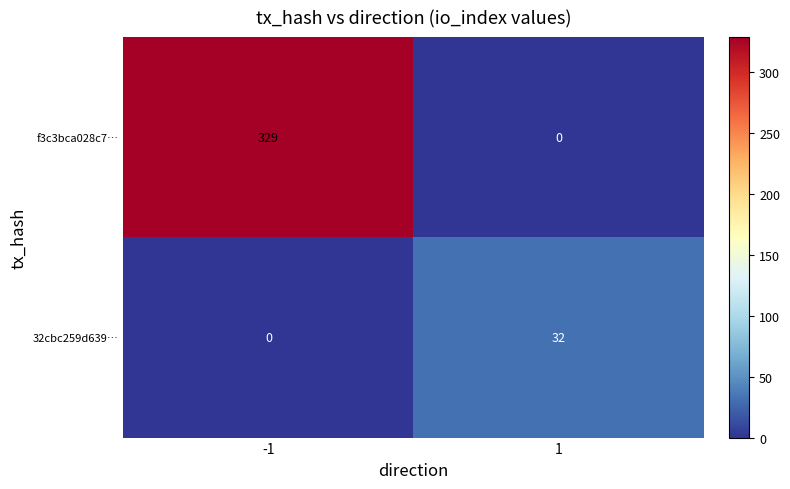

Which series has the largest total across all categories?

f3c3bca028c7…